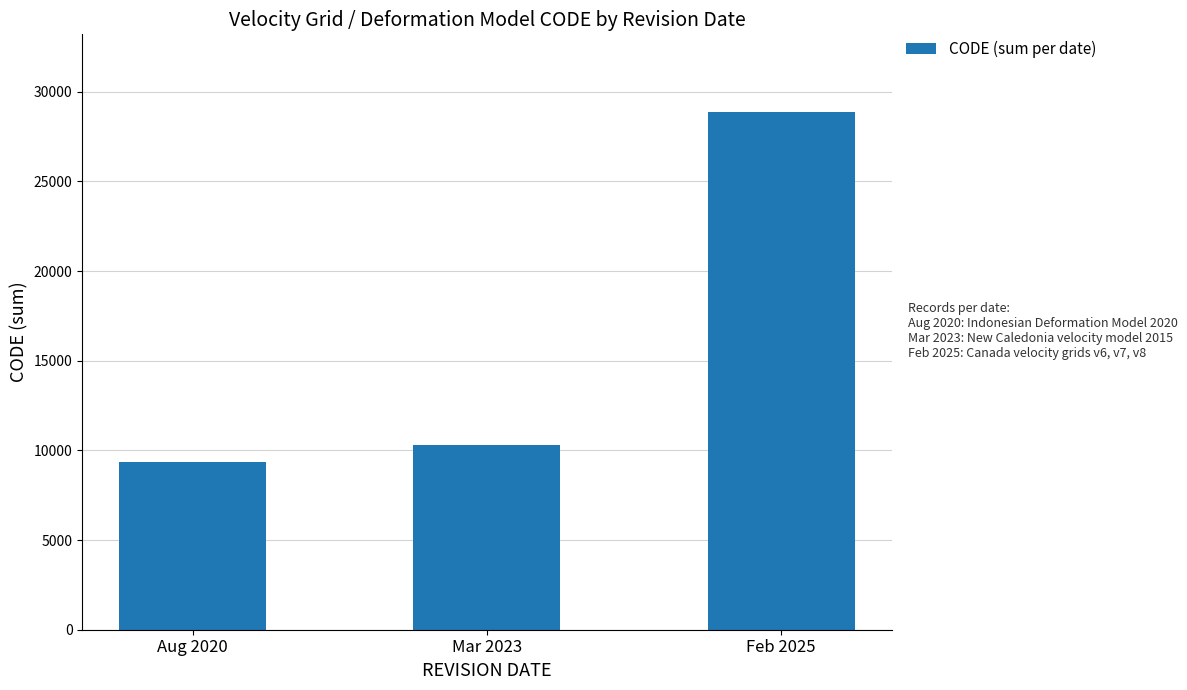

What is the minimum value shown in the chart?

9375